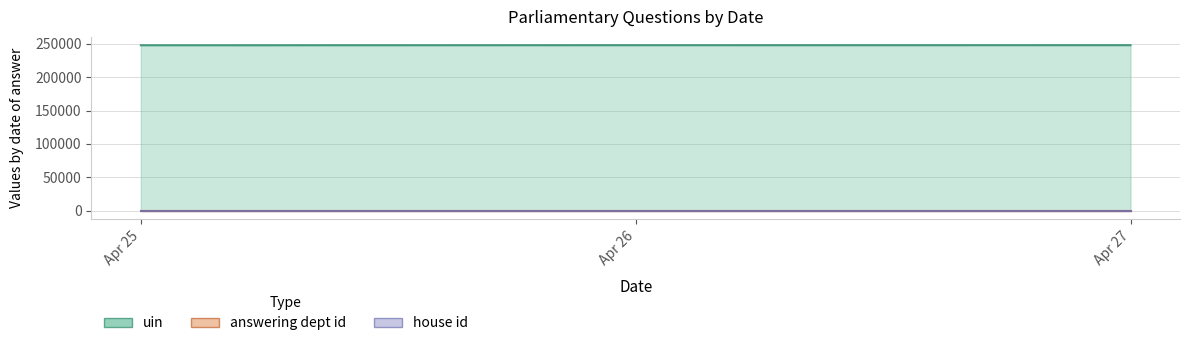

How many lines are shown in the chart?

3